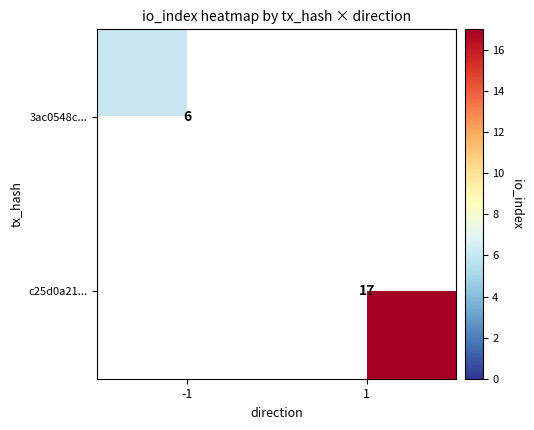

The value of c25d0a21... at 1 is 17. True or false?

True